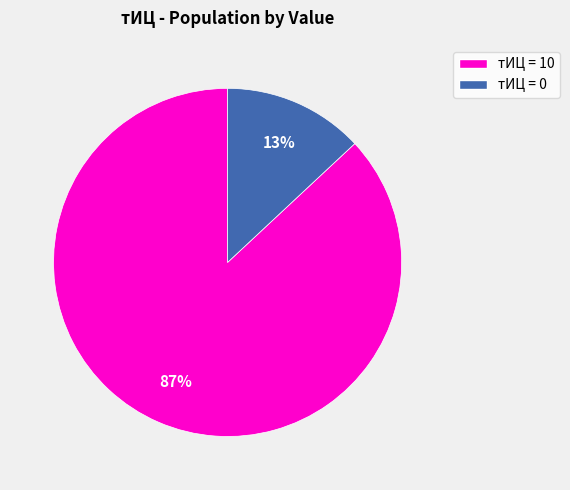

To the nearest percent, what is the difference between the largest and smallest slice percentages?

74%